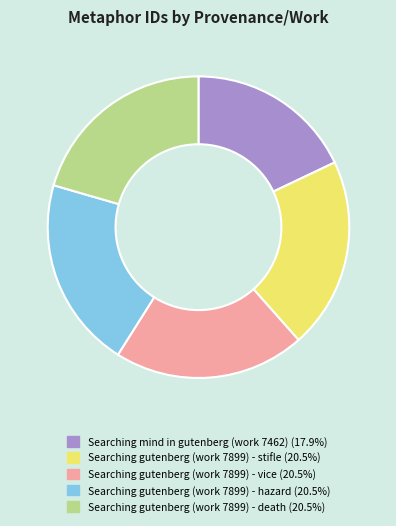

Combined, do Searching gutenberg (work 7899) - death (20.5%) and Searching mind in gutenberg (work 7462) (17.9%) account for over 50%?

No